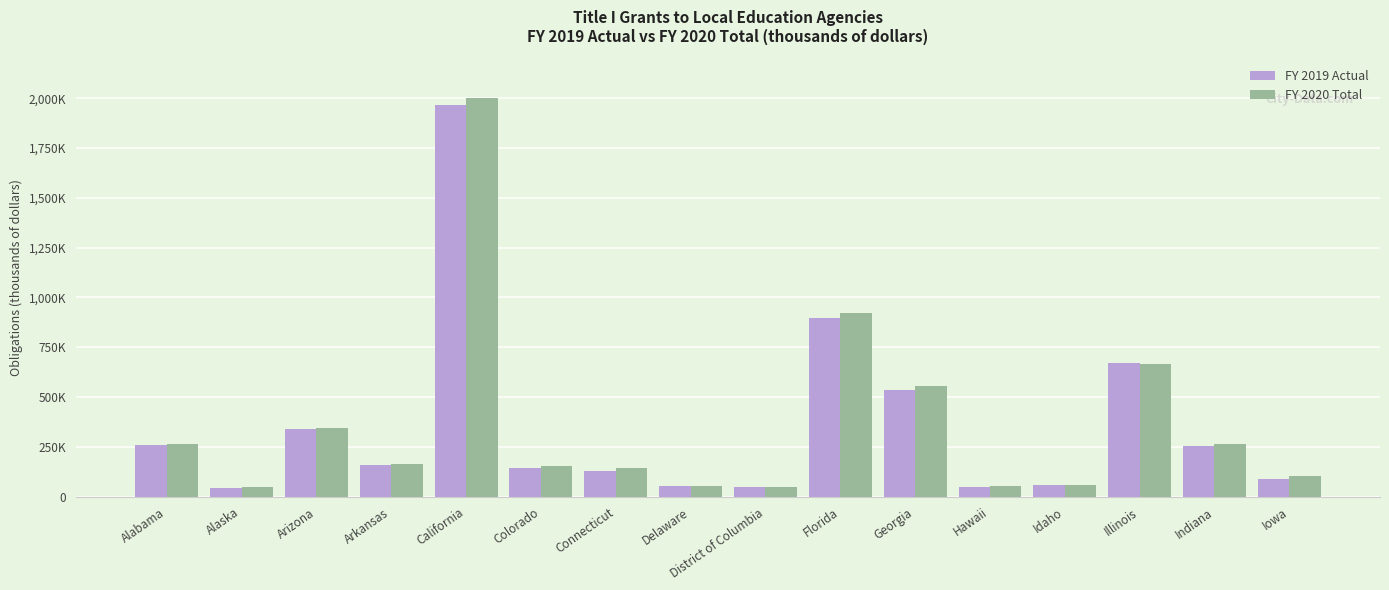

What position from the left is Illinois?

14